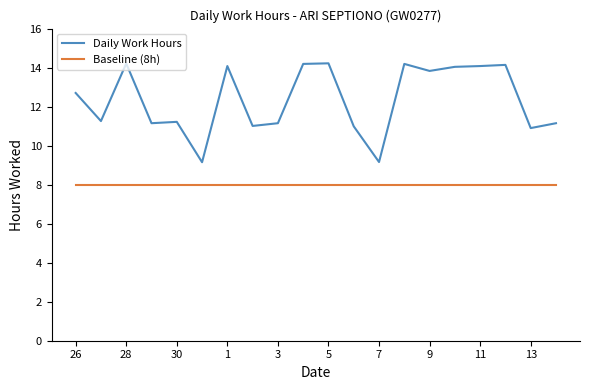

In Daily Work Hours, how many points are lower than both neighbors (excluding endpoints)?

7